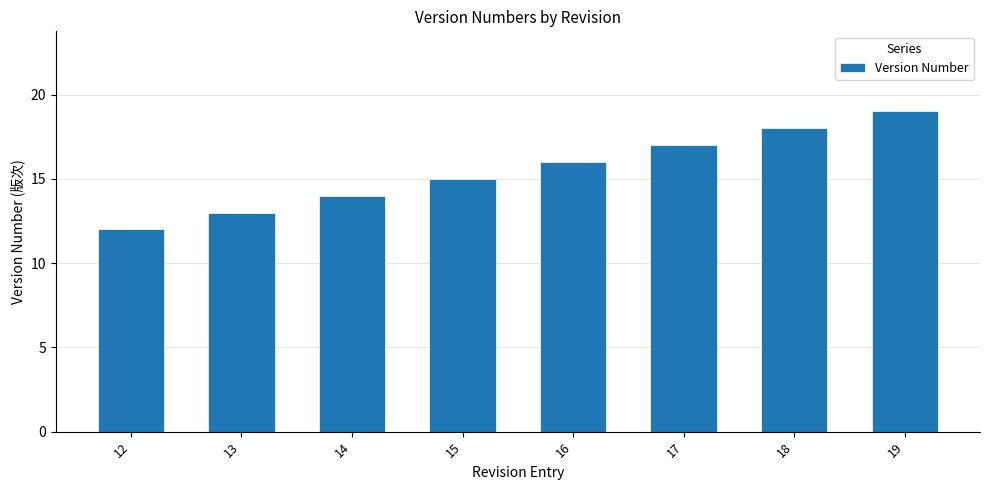

Reading left to right, transcribe all the data shown in this chart.

12	13	14	15	16	17	18	19